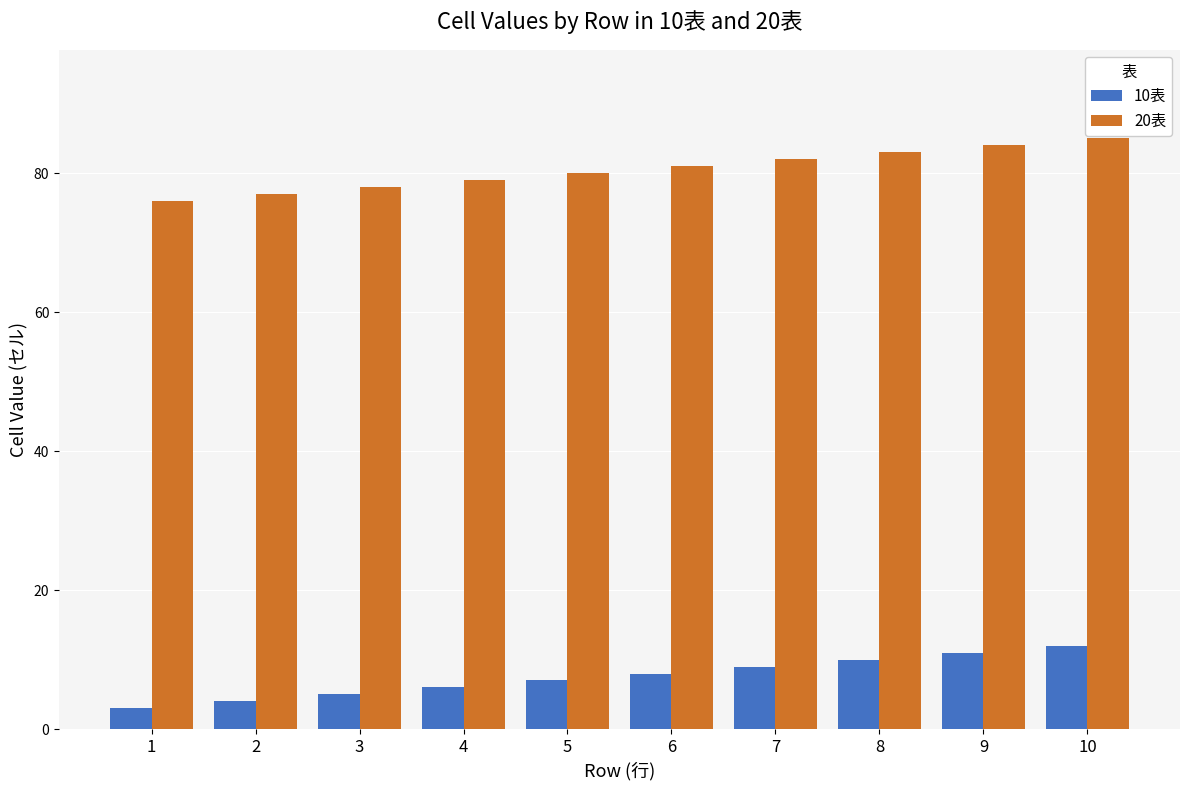

How many bars are there in total?

20